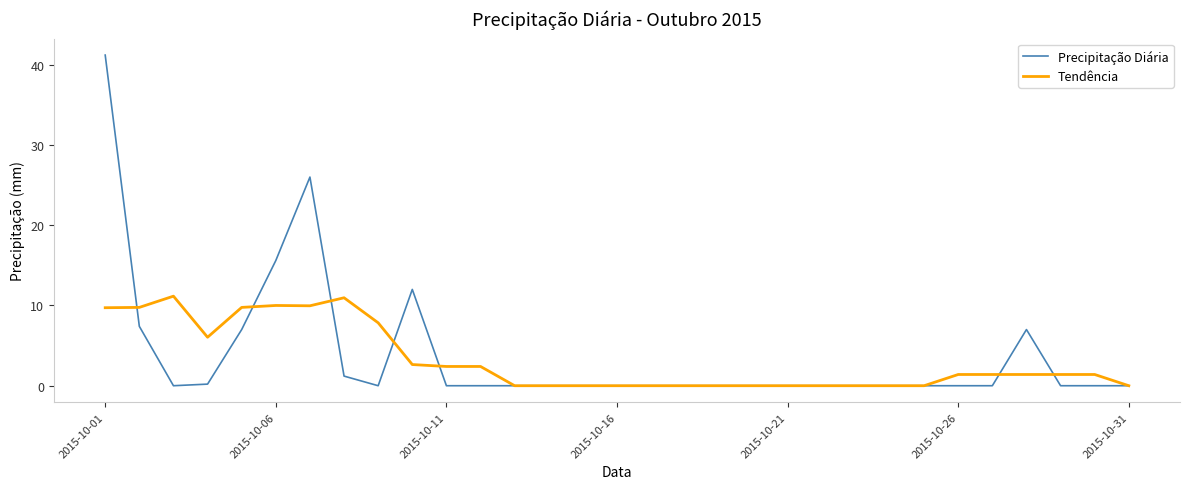

Which series has the largest range (max minus min)?

Precipitação Diária